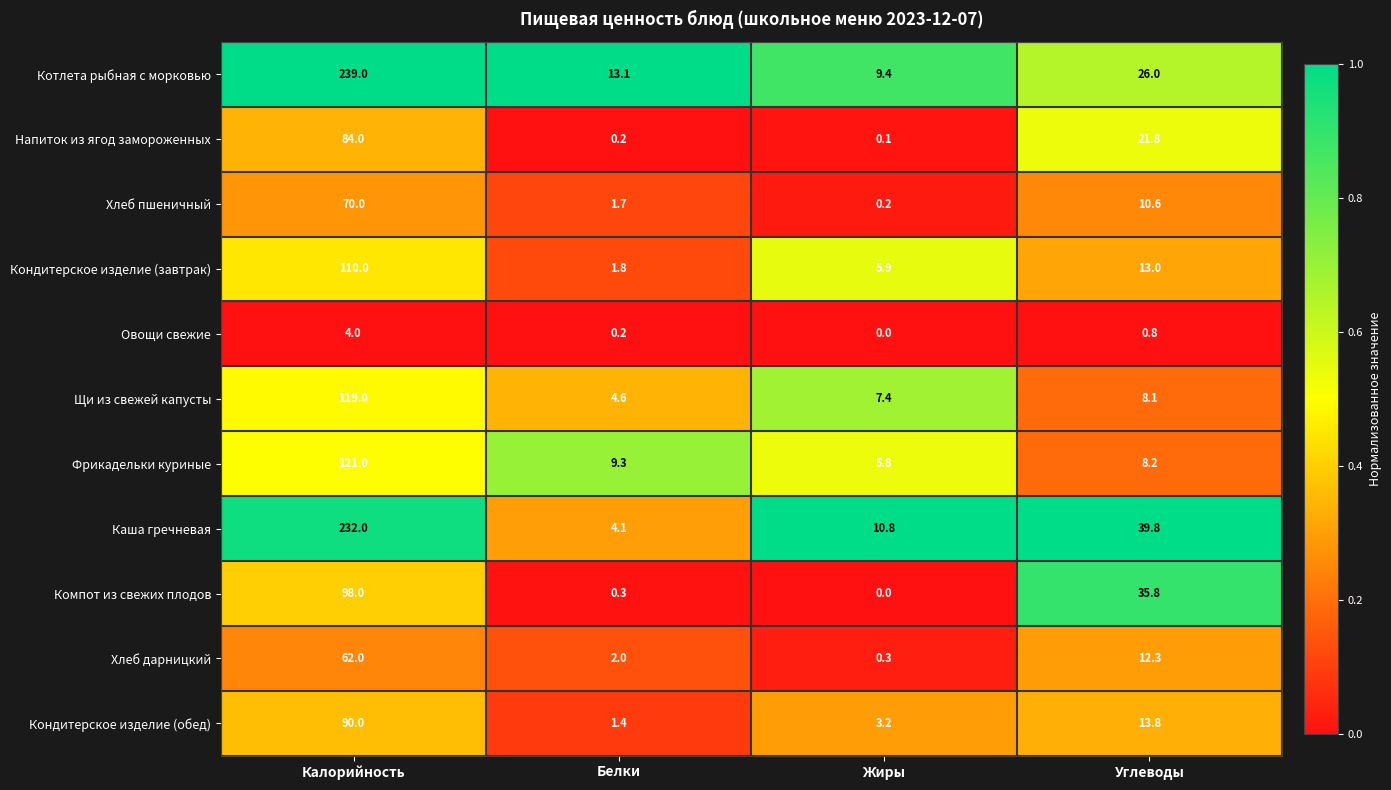

List the labels in order of Щи из свежей капусты value, smallest first.

Белки, Жиры, Углеводы, Калорийность